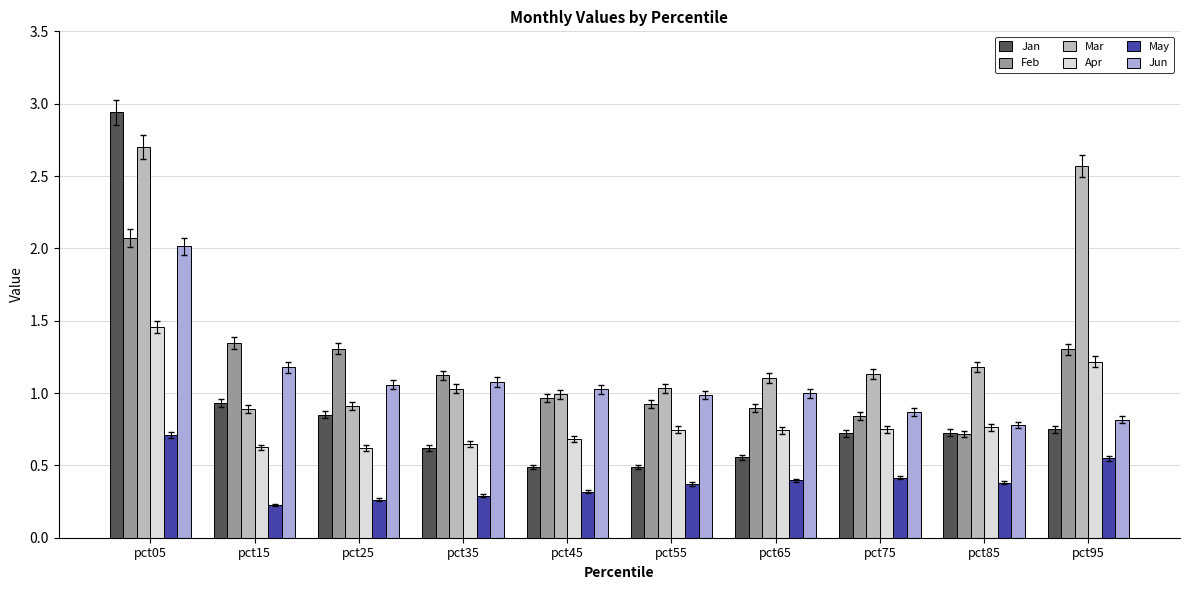

What are all the series names shown in the legend?

Jan, Feb, Mar, Apr, May, Jun